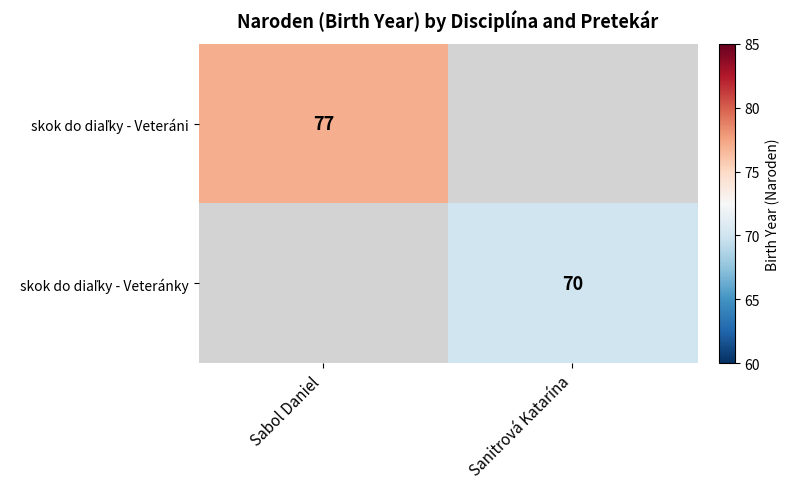

How many series are shown in this chart?

2